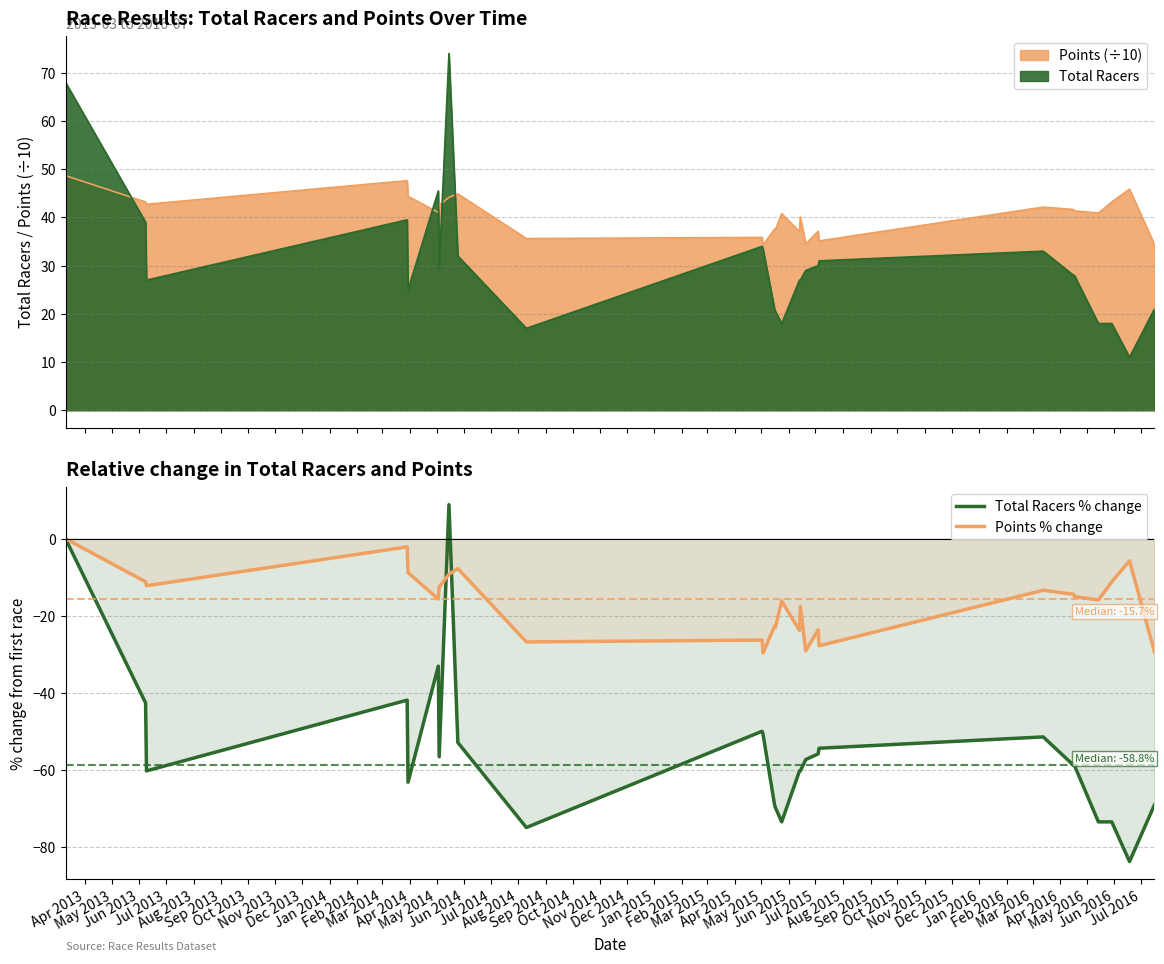

What are all the series names shown in the legend?

Total Racers % change, Points % change